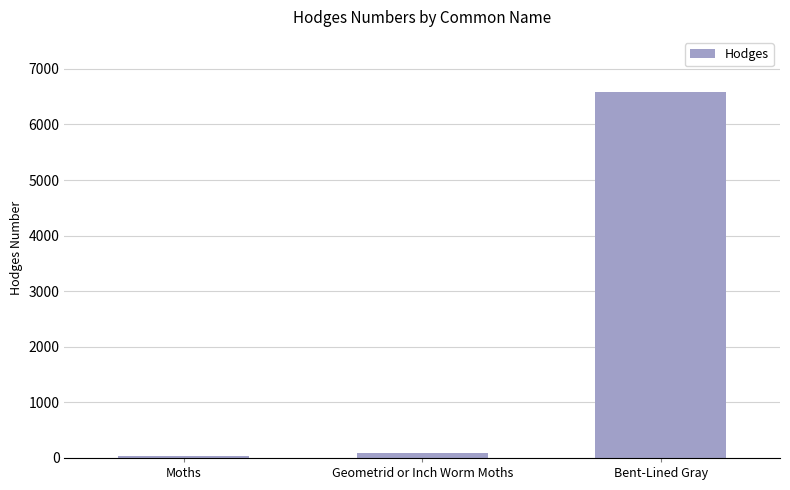

Reading left to right, what are all the values shown in this chart?

Moths=29.0	Geometrid or Inch Worm Moths=91.3	Bent-Lined Gray=6588.0